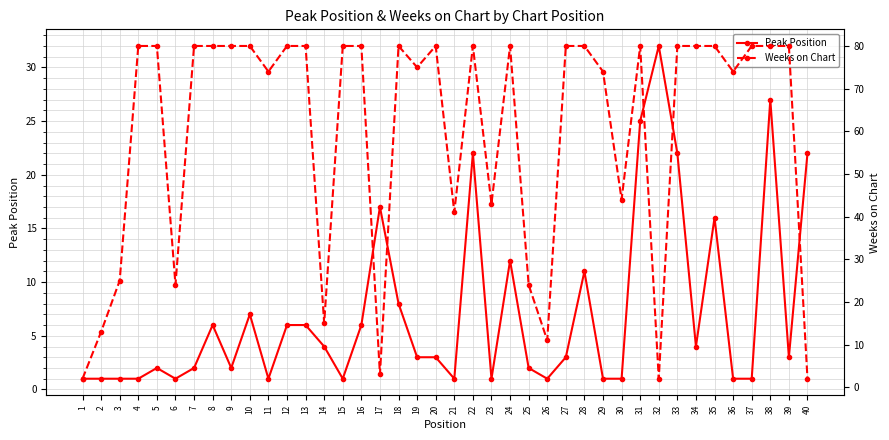

Reading left to right, transcribe all the data shown in this chart.

Peak Position: 1	1	1	1	2	1	2	6	2	7	1	6	6	4	1	6	17	8	3	3	1	22	1	12	2	1	3	11	1	1	25	32	22	4	16	1	1	27	3	22
Weeks on Chart: 2	13	25	80	80	24	80	80	80	80	74	80	80	15	80	80	3	80	75	80	41	80	43	80	24	11	80	80	74	44	80	2	80	80	80	74	80	80	80	2